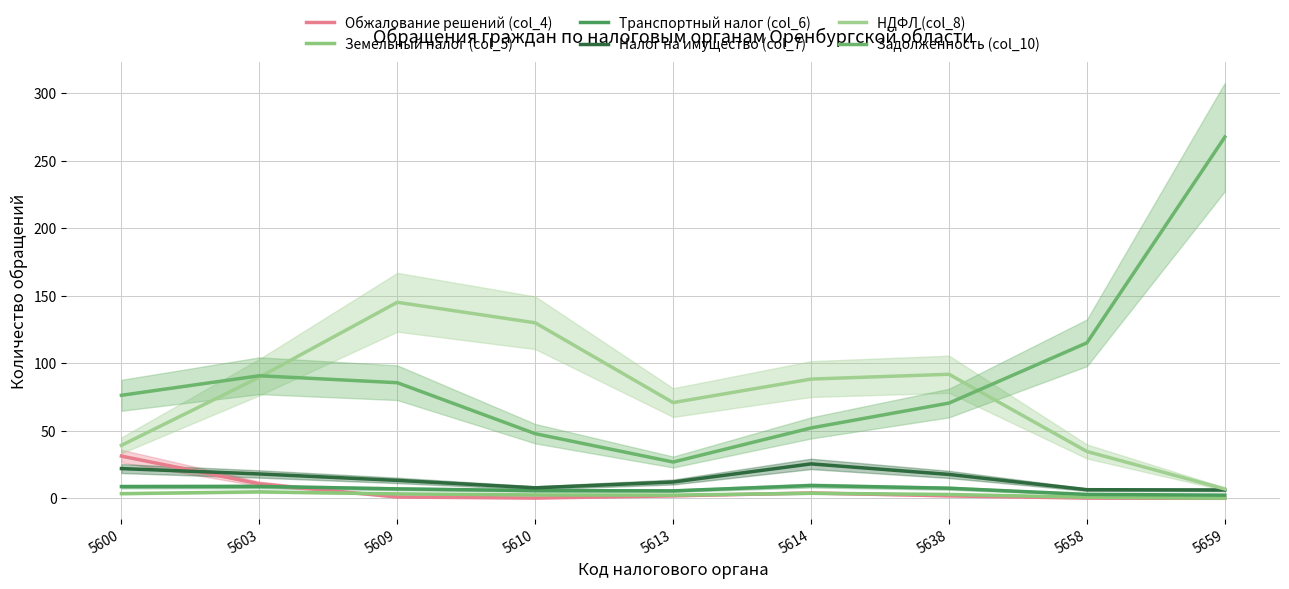

Where is the first local maximum for Обжалование решений (col_4)?

5614